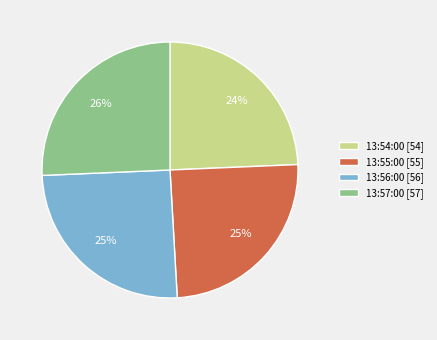

Count the number of slices in the pie.

4